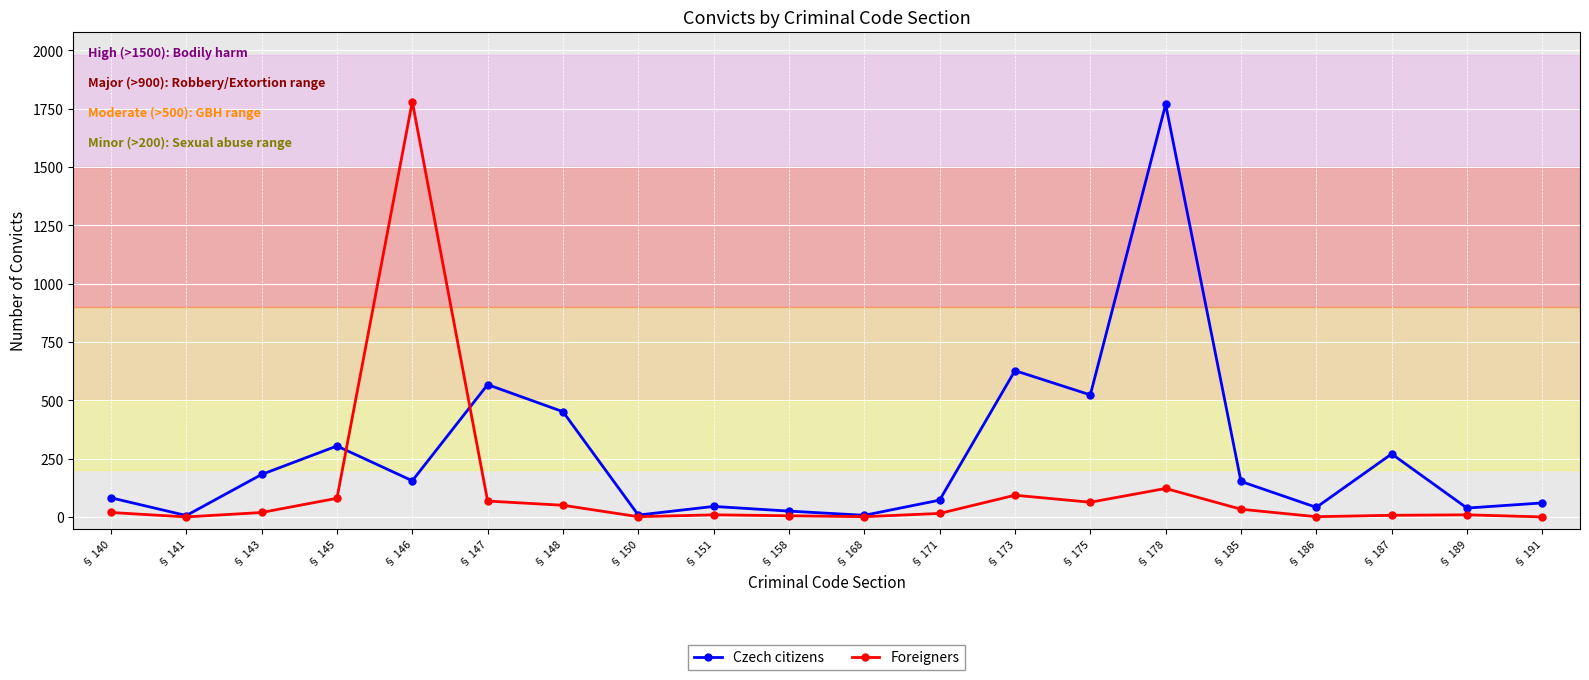

What is the difference between the maximum and minimum values in the Foreigners series?

1780